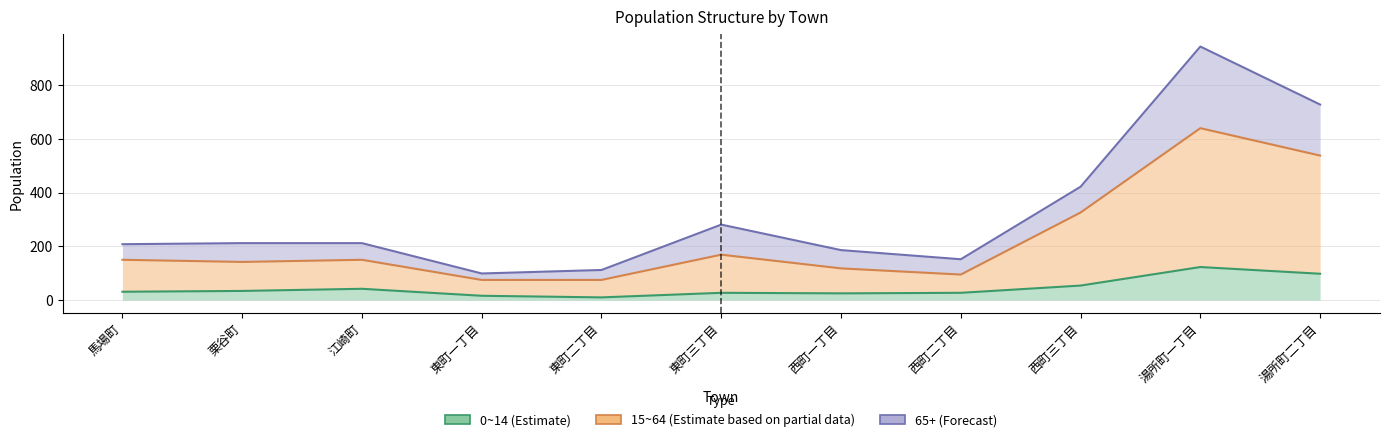

Which category has the highest value in the 15~64 (Estimate based on partial data) series?

湯所町一丁目